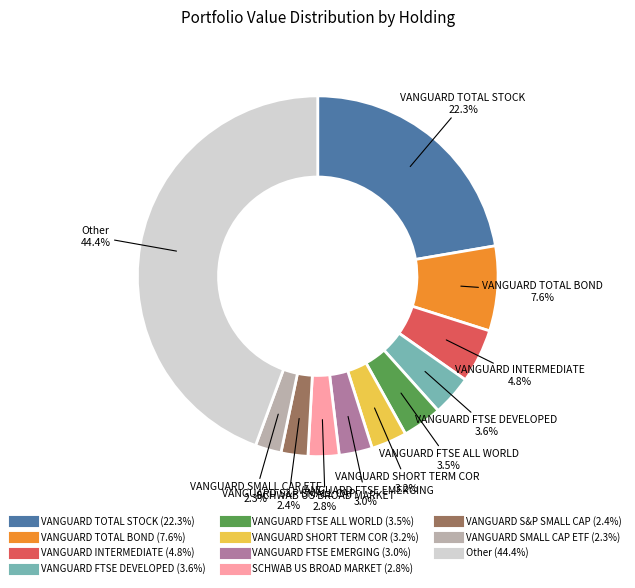

Which category has the biggest portion of the pie?

Other